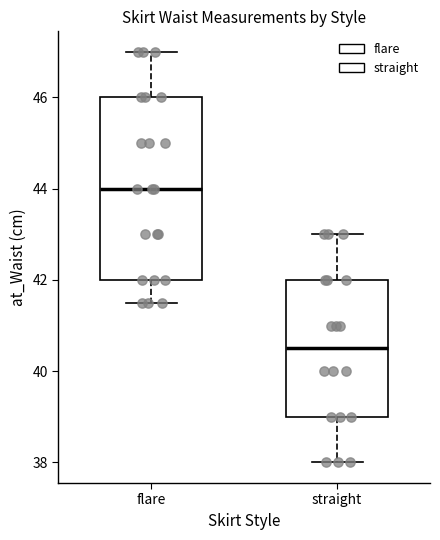

Reading left to right, transcribe this box plot: for each box, give where its median line is, the range the box spans, and where its two whiskers end, as read against the y-axis. The values are not printed on the chart, so give them approximately, as read against the axis.

flare: median 44.0, box 42.0 to 46.0, whiskers 41.6 to 47.0
straight: median 40.6, box 39.0 to 42.0, whiskers 38.0 to 43.0